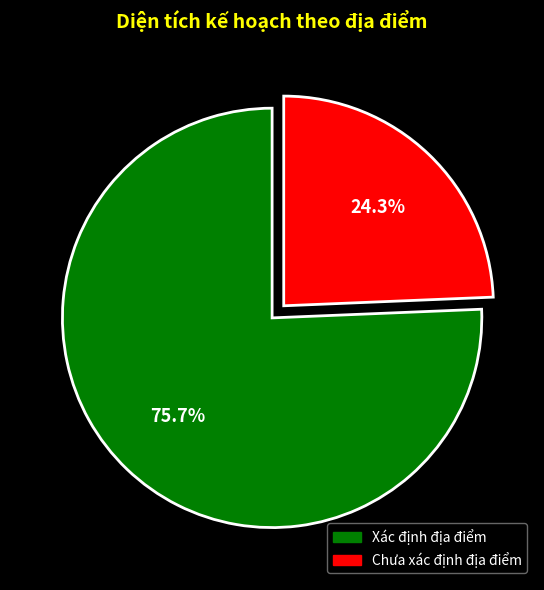

Count the number of slices in the pie.

2